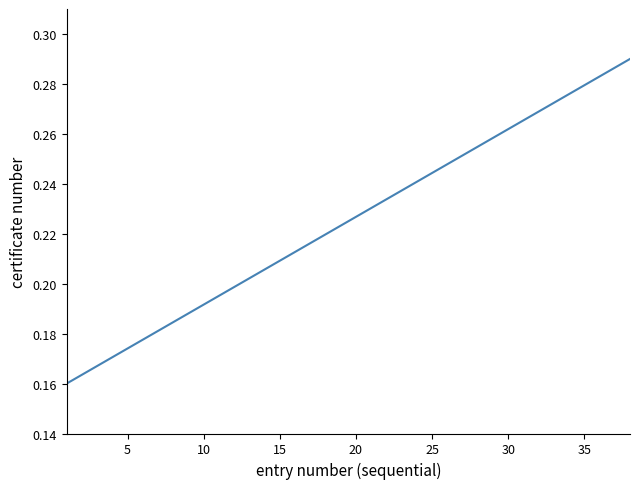

Is this an area chart (filled region under the line)?

No